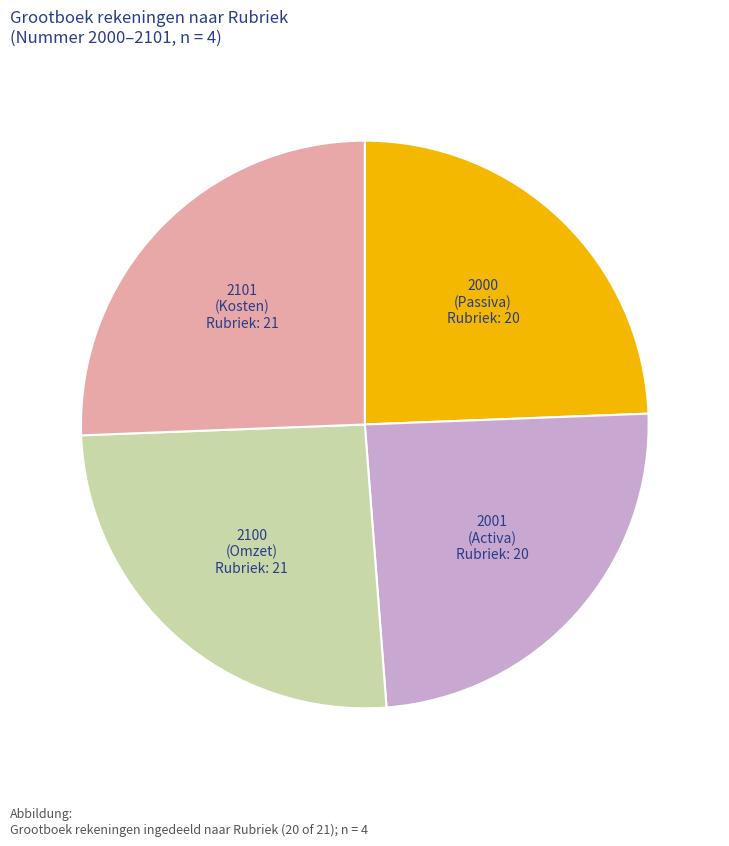

Does any single category account for the majority?

No